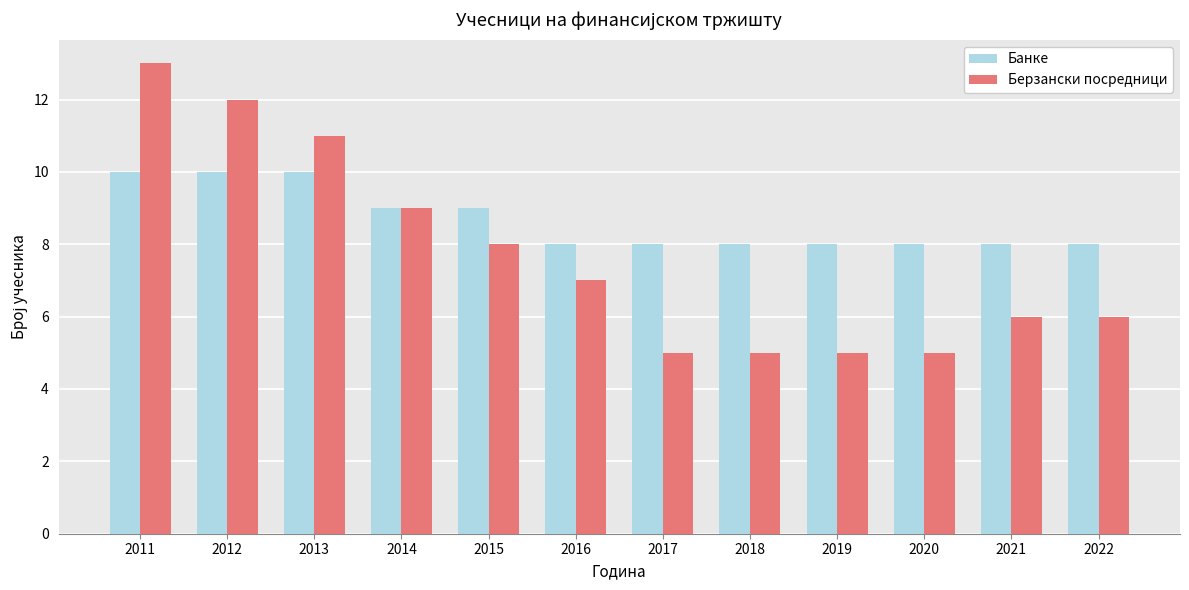

What is the maximum value for Берзански посредници?

13